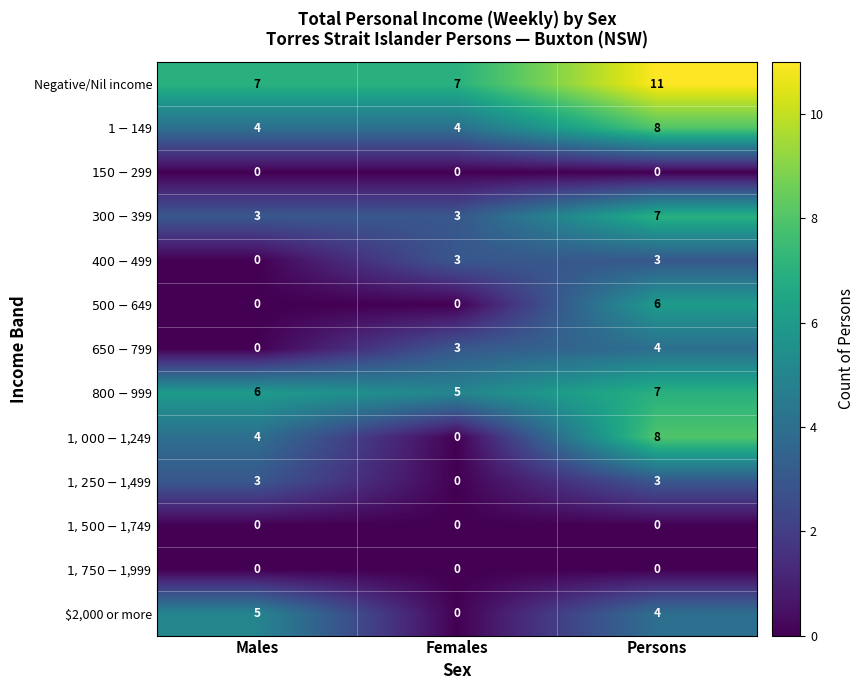

What is the approximate value of $2,000 or more at Males?

5